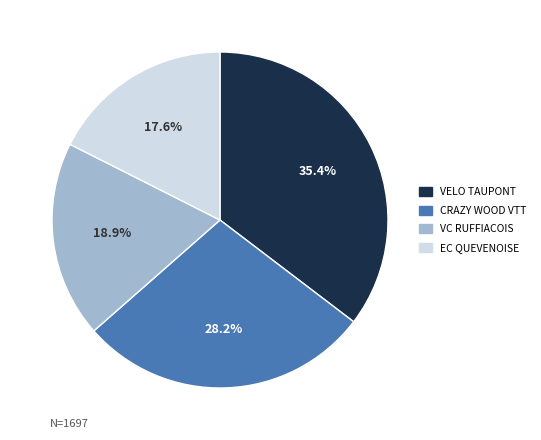

How many segments does this pie chart have?

4